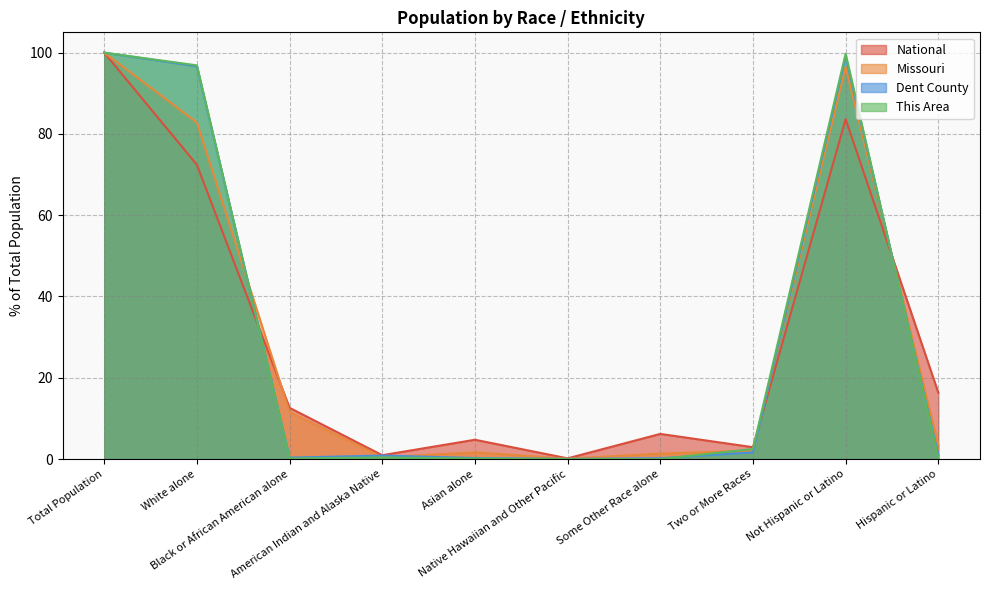

At which category does National reach its first local peak?

Asian alone